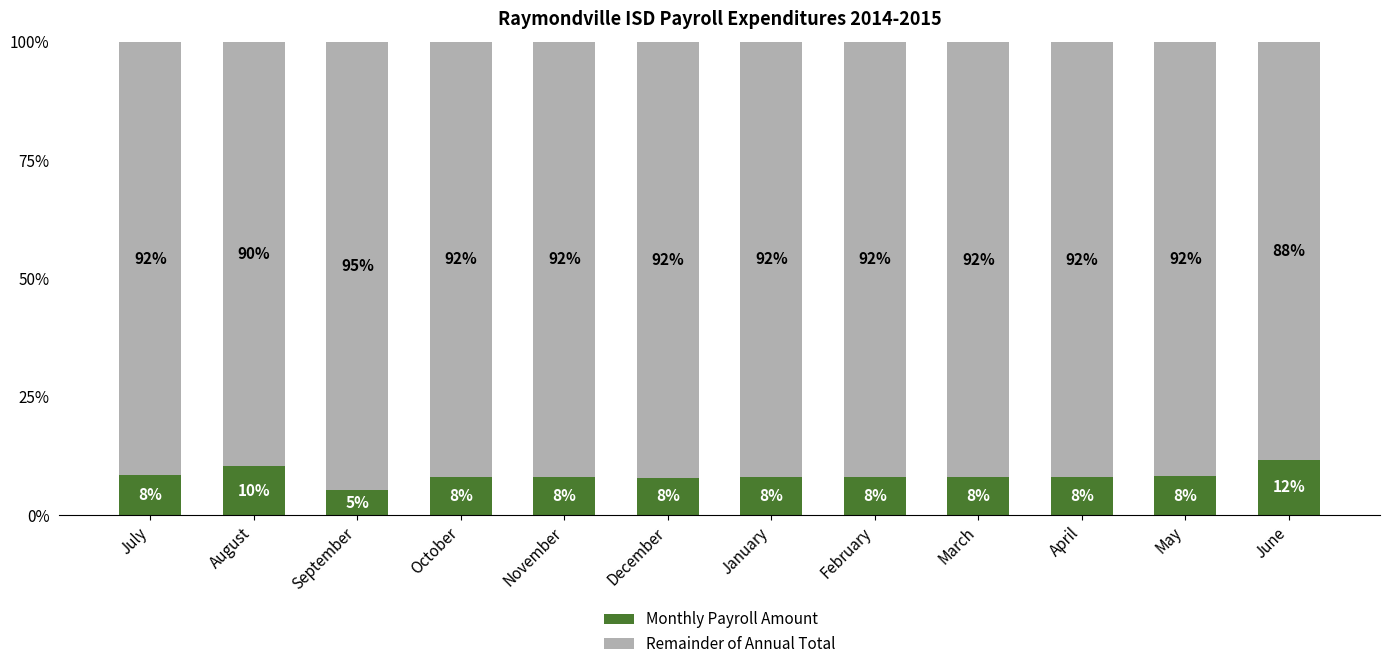

How many bars are there in total?

12